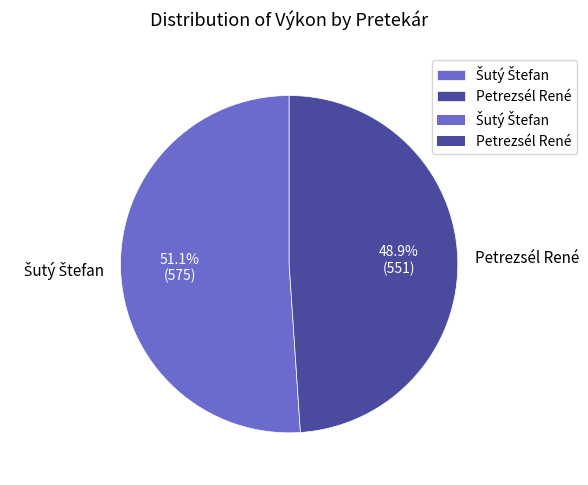

Count the number of slices in the pie.

2